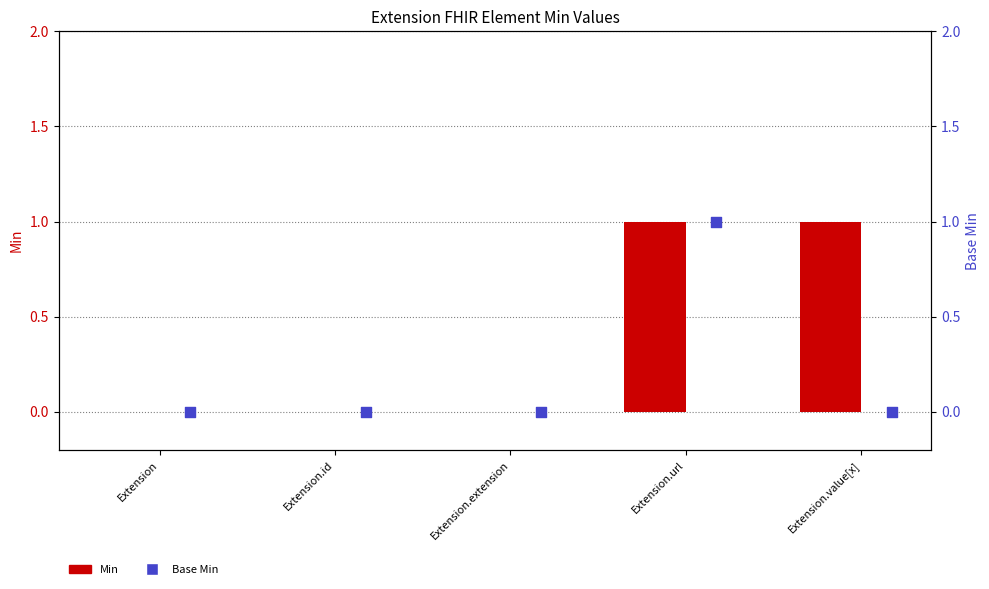

Which series contains the lowest Y value?

Min